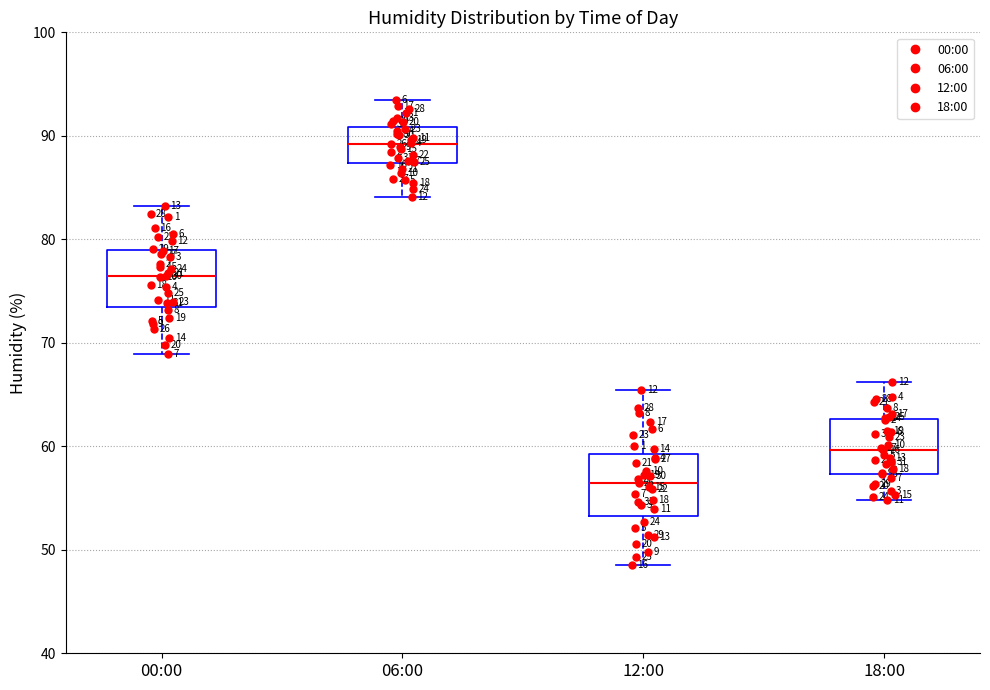

Where does the upper whisker of the box for 12:00 end on the y-axis? The values are not printed on the chart, so give them approximately, as read against the axis.

65